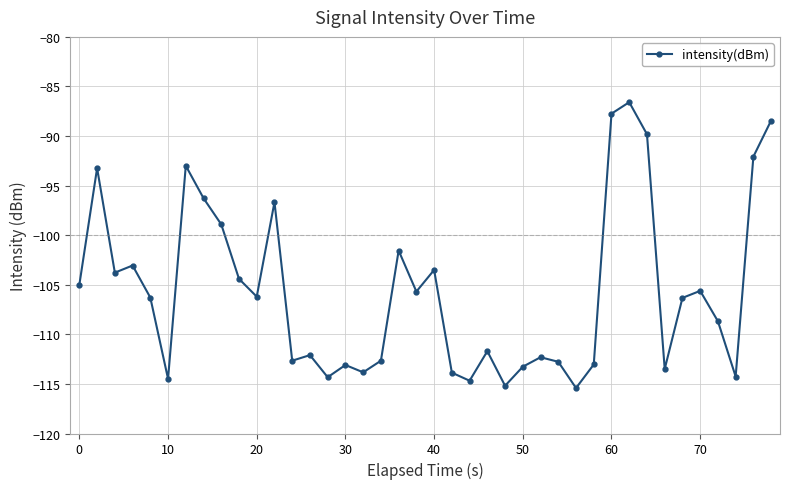

True or false: there are more than 0 points higher than both neighbors.

True